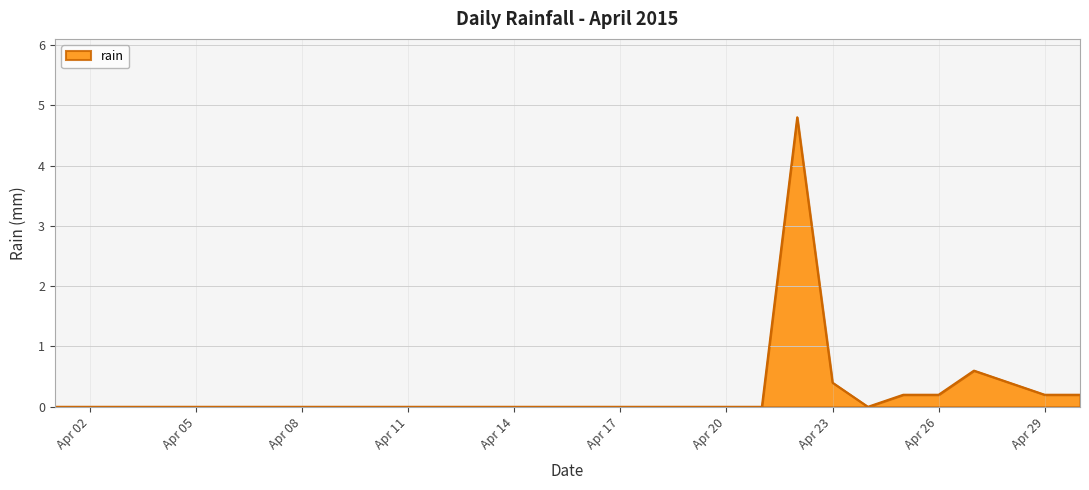

What is the greatest value displayed?

4.8